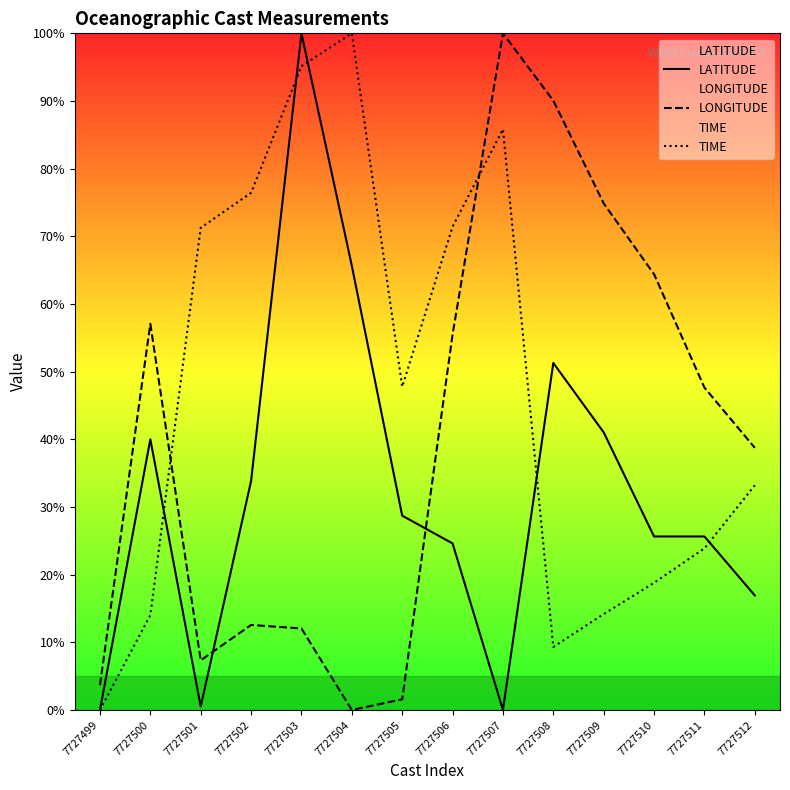

List the series in order of their overall mean, highest first.

TIME, LONGITUDE, LATITUDE